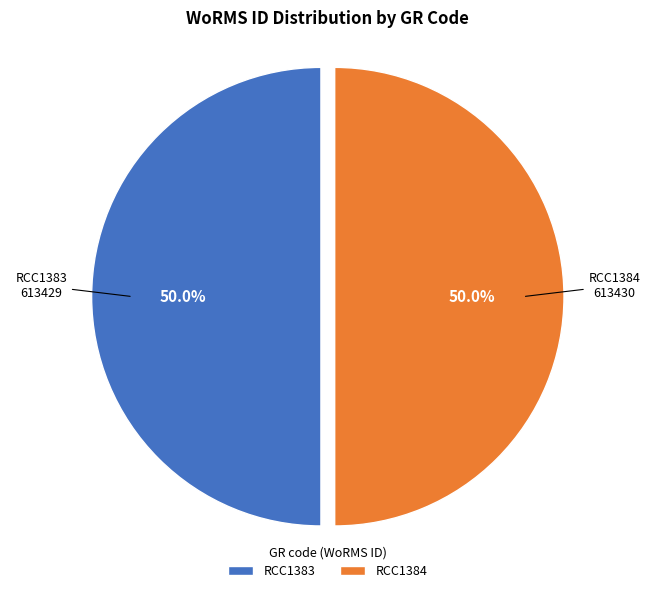

Do RCC1384 and RCC1383 together represent more than half of the pie?

Yes